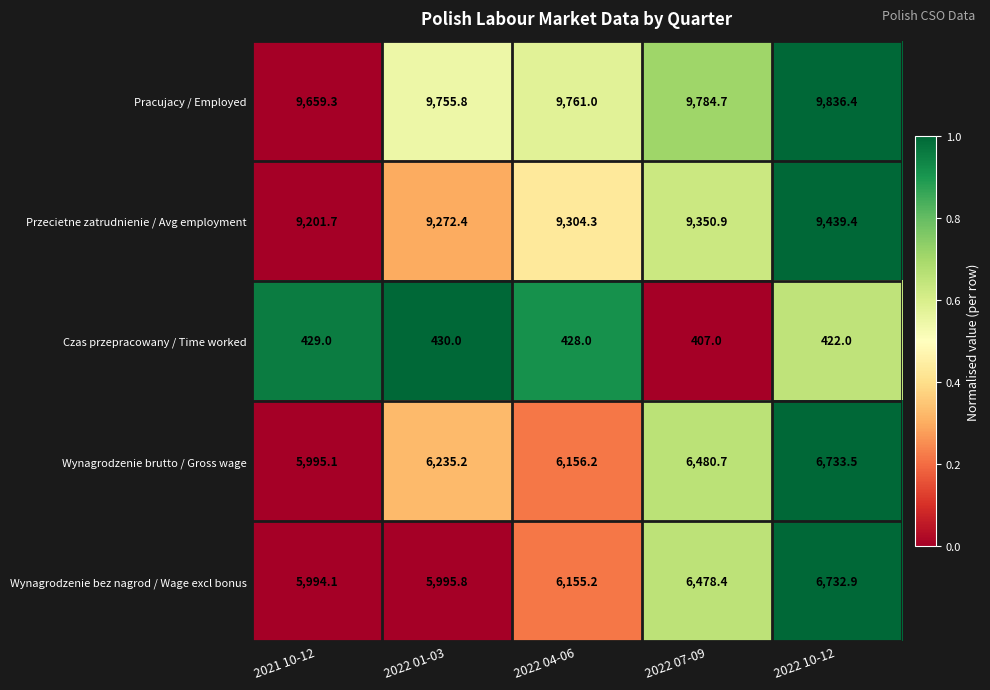

Reading right to left, extract all data points from this chart.

Pracujacy / Employed: 2022 10-12=9836.4	2022 07-09=9784.7	2022 04-06=9761.0	2022 01-03=9755.8	2021 10-12=9659.3
Przecietne zatrudnienie / Avg employment: 2022 10-12=9439.4	2022 07-09=9350.9	2022 04-06=9304.3	2022 01-03=9272.4	2021 10-12=9201.7
Czas przepracowany / Time worked: 2022 10-12=422.0	2022 07-09=407.0	2022 04-06=428.0	2022 01-03=430.0	2021 10-12=429.0
Wynagrodzenie brutto / Gross wage: 2022 10-12=6733.5	2022 07-09=6480.7	2022 04-06=6156.2	2022 01-03=6235.2	2021 10-12=5995.1
Wynagrodzenie bez nagrod / Wage excl bonus: 2022 10-12=6732.9	2022 07-09=6478.4	2022 04-06=6155.2	2022 01-03=5995.8	2021 10-12=5994.1